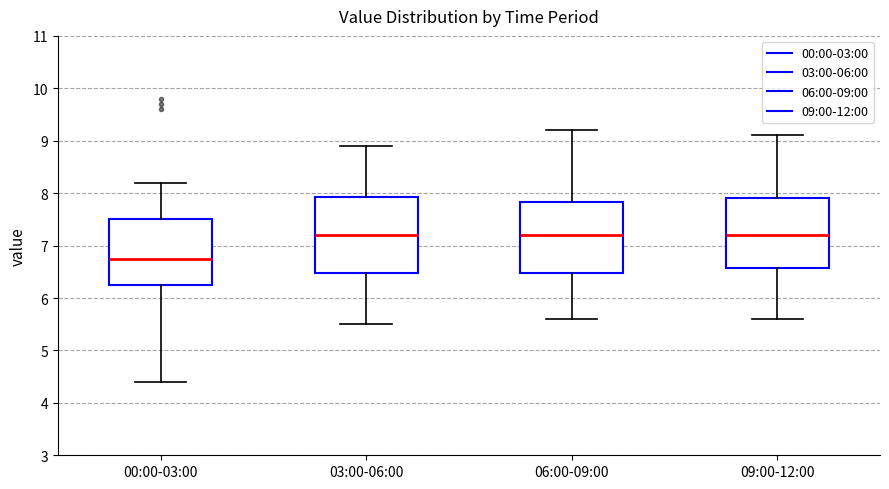

Reading left to right, read every box against the y-axis: the position of its median line, the range the box covers, and the ends of its whiskers. The values are not printed on the chart, so give them approximately, as read against the axis.

00:00-03:00: median 6.8, box 6.3 to 7.5, whiskers 4.4 to 8.2
03:00-06:00: median 7.2, box 6.5 to 7.9, whiskers 5.5 to 8.9
06:00-09:00: median 7.2, box 6.5 to 7.8, whiskers 5.6 to 9.2
09:00-12:00: median 7.2, box 6.6 to 7.9, whiskers 5.6 to 9.1